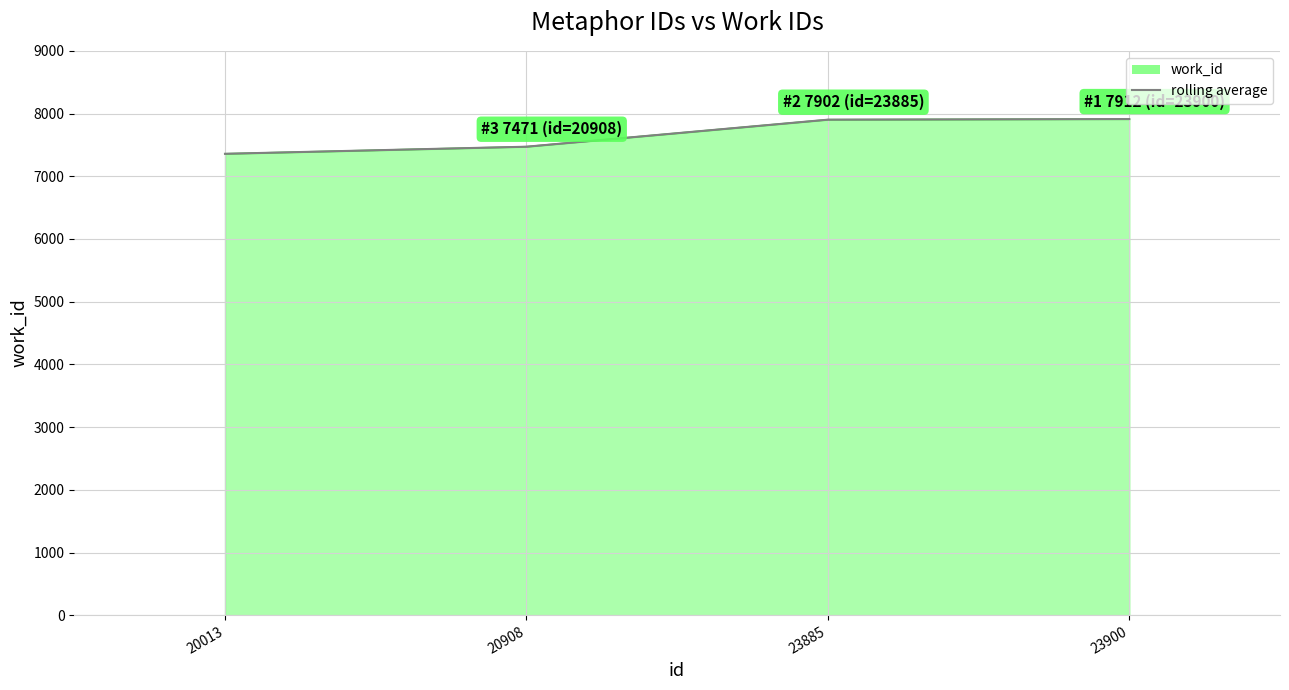

What is the ratio of the value at 23900 to the value at 23885?

1.0